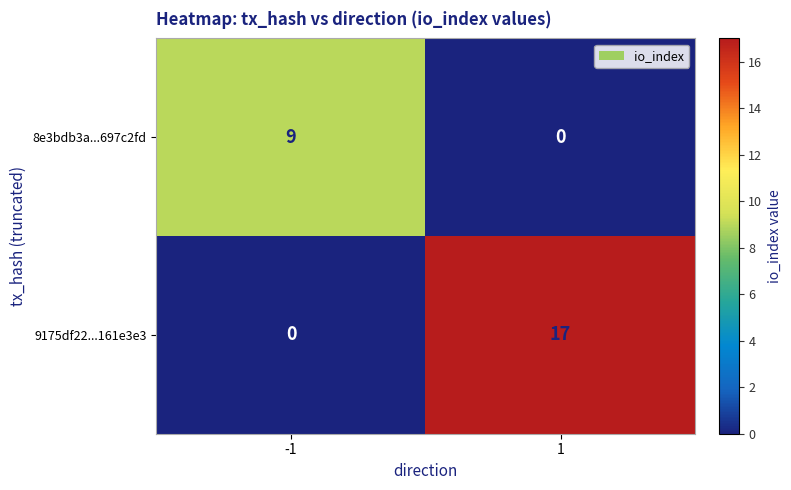

Which series has the largest total across all categories?

9175df22...161e3e3